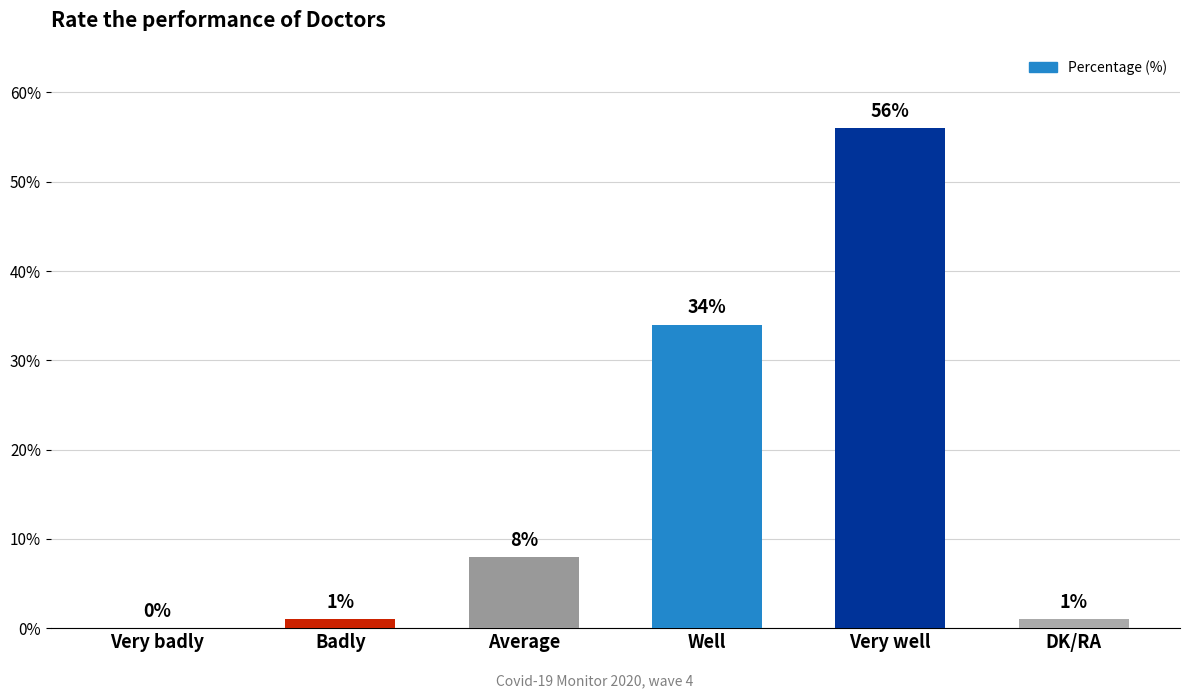

What is the sum of all values?

100